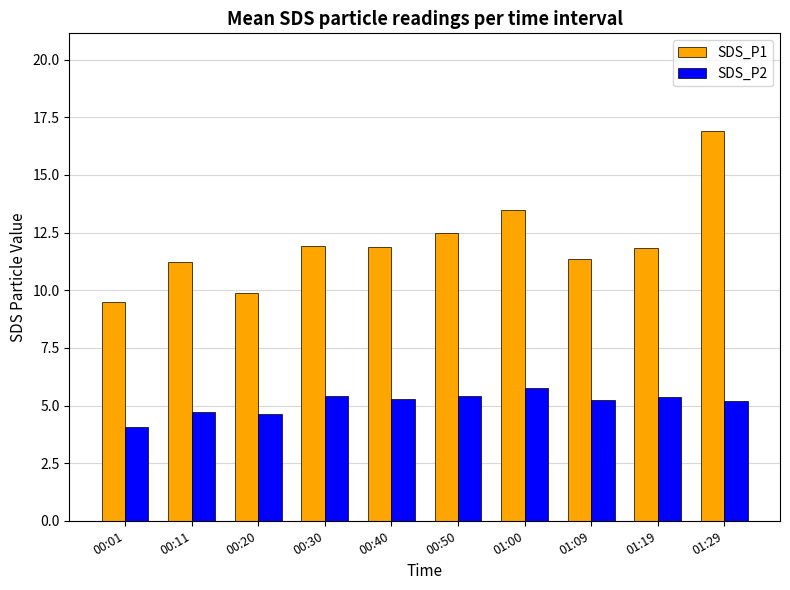

What is the average value of the SDS_P1 series?

12.0